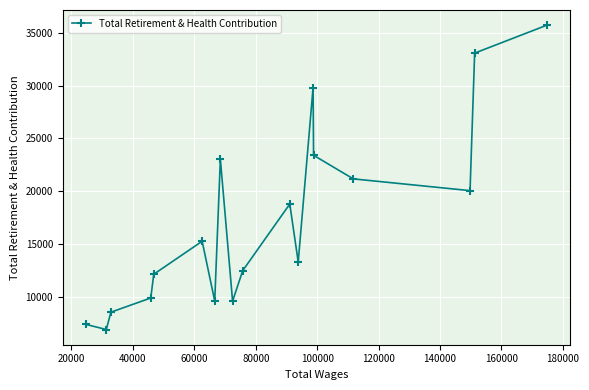

What is the difference between the maximum and minimum values?

28809